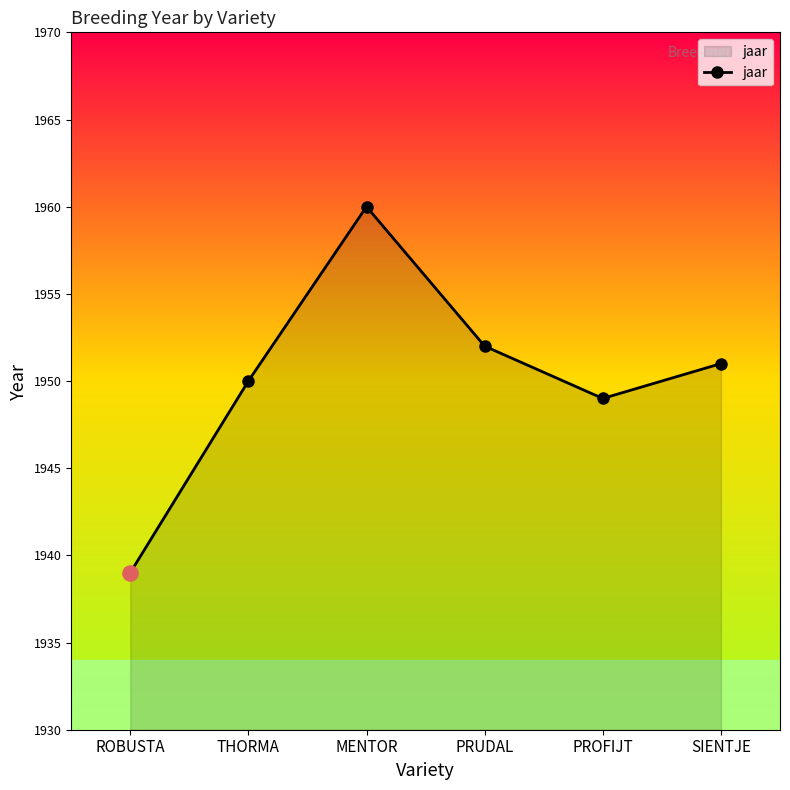

Approximately how many times larger is the value at THORMA compared to PRUDAL?

1.0